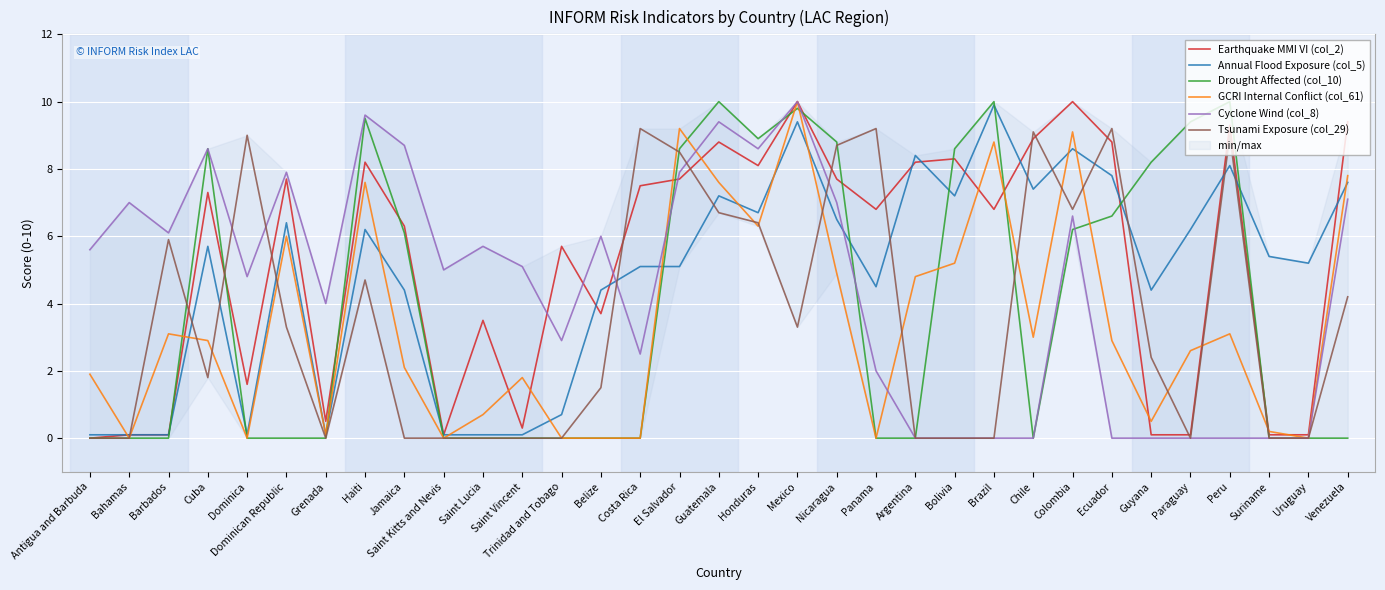

What is the difference between the maximum and minimum values in the Annual Flood Exposure (col_5) series?

9.8